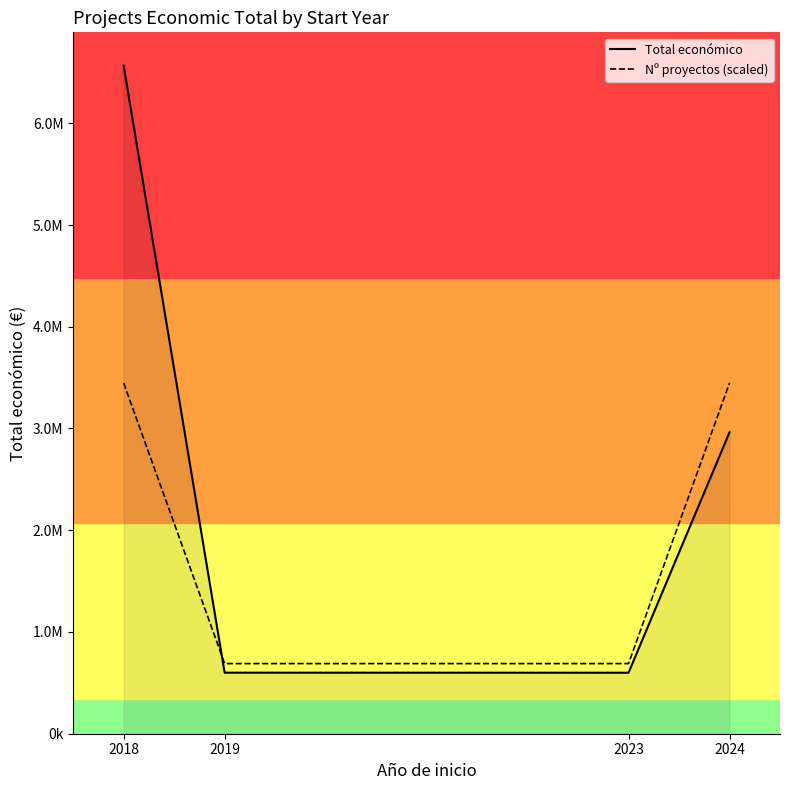

What is the difference between the second highest and second lowest values in the Nº proyectos (scaled) series?

2757488.2